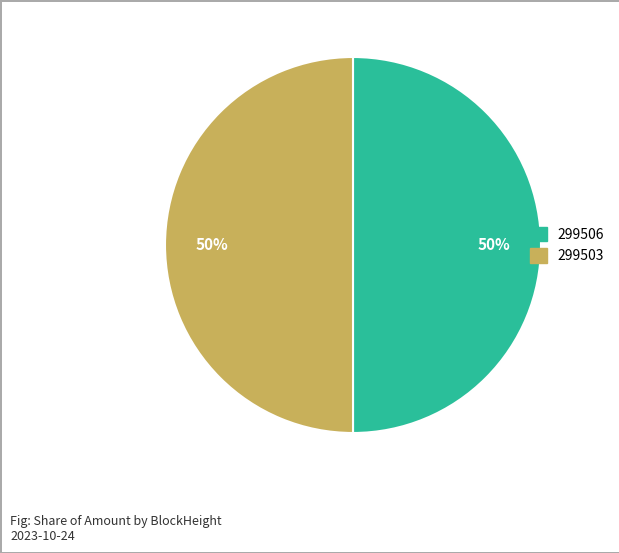

Approximately how many times larger is the value at 299506 compared to 299503?

1.0